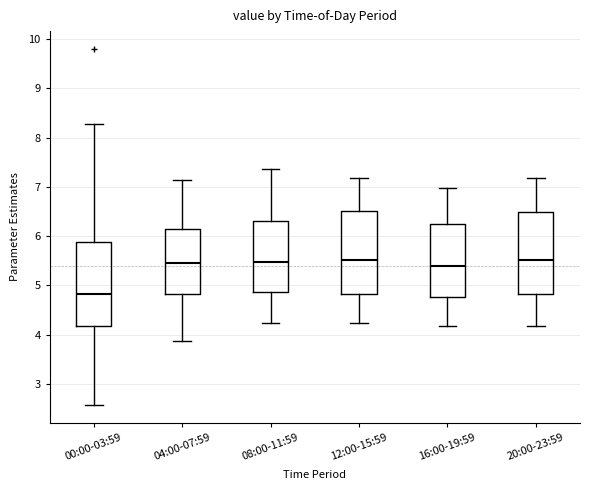

Reading left to right, transcribe this box plot: for each box, give where its median line is, the range the box spans, and where its two whiskers end, as read against the y-axis. The values are not printed on the chart, so give them approximately, as read against the axis.

00:00-03:59: median 4.8, box 4.2 to 5.9, whiskers 2.6 to 8.3
04:00-07:59: median 5.5, box 4.8 to 6.1, whiskers 3.9 to 7.1
08:00-11:59: median 5.5, box 4.9 to 6.3, whiskers 4.2 to 7.4
12:00-15:59: median 5.5, box 4.8 to 6.5, whiskers 4.2 to 7.2
16:00-19:59: median 5.4, box 4.8 to 6.2, whiskers 4.2 to 7.0
20:00-23:59: median 5.5, box 4.8 to 6.5, whiskers 4.2 to 7.2